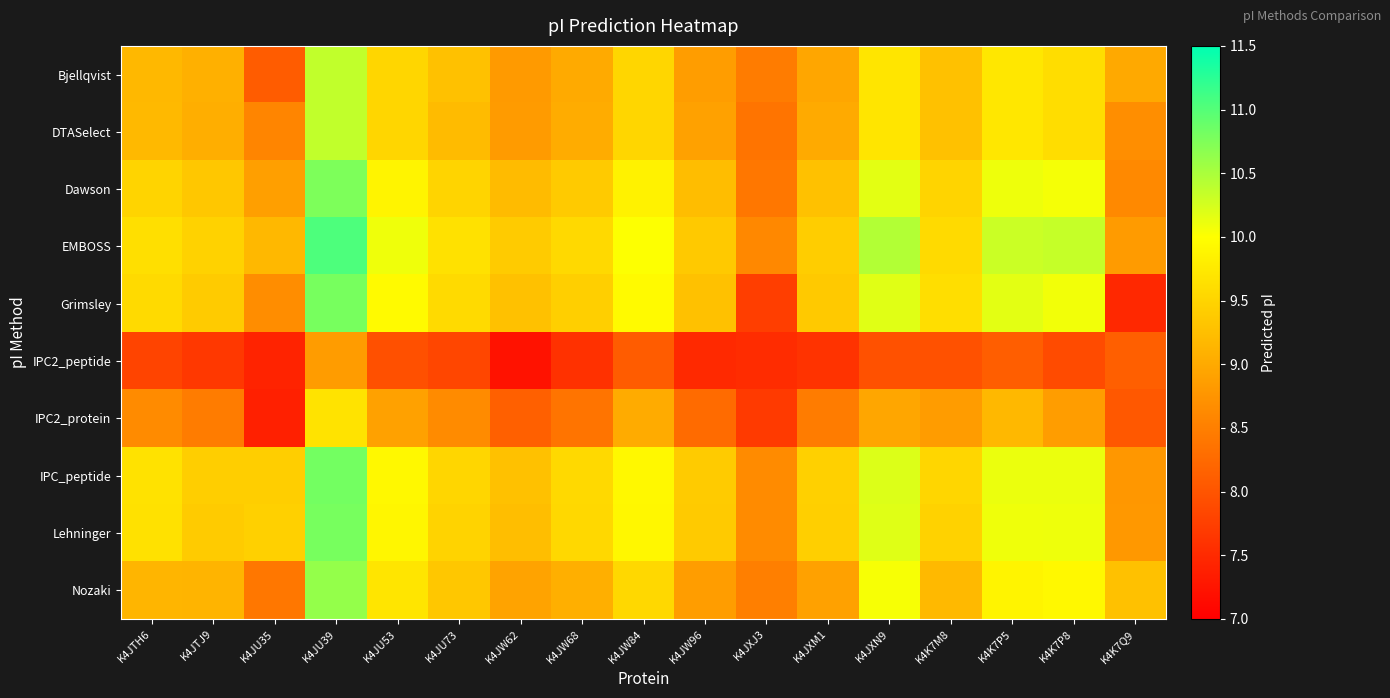

List the series in order of their peak value, lowest first.

IPC2_peptide, IPC2_protein, Bjellqvist, DTASelect, Nozaki, Dawson, Grimsley, Lehninger, IPC_peptide, EMBOSS